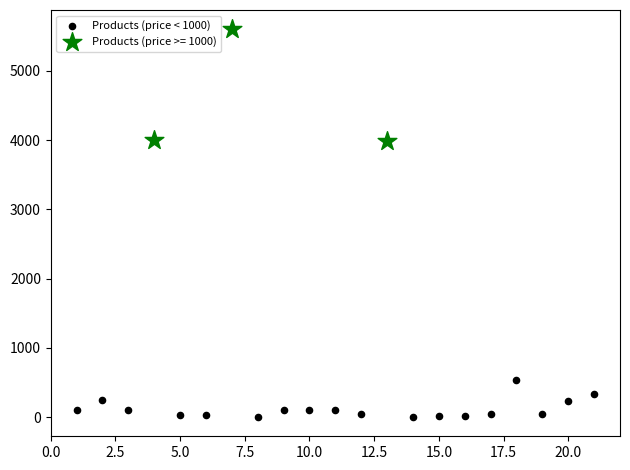

Which series reaches the minimum Y coordinate?

Products (price < 1000)